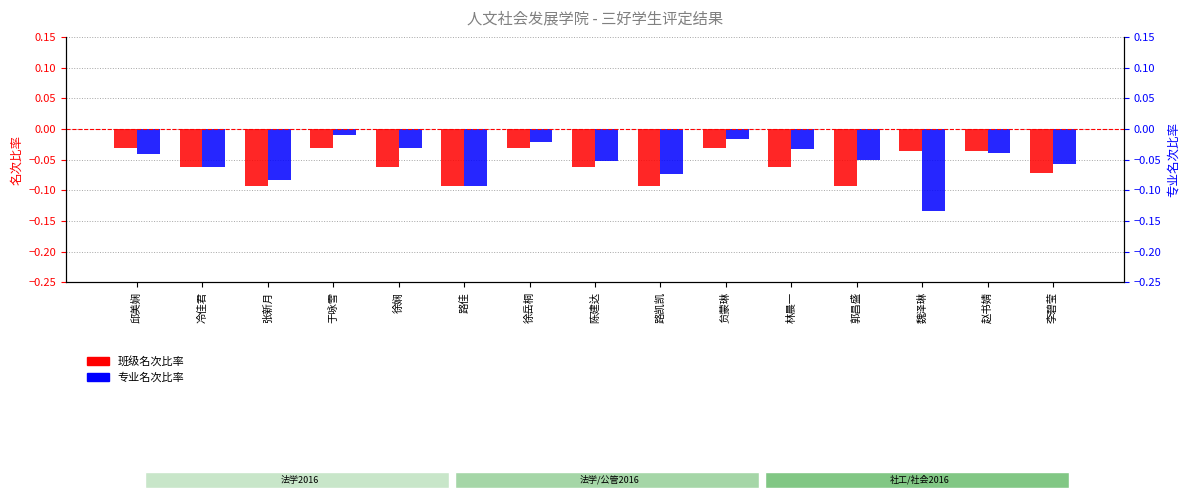

What is the total value across all series at 路凯凯?

-0.2